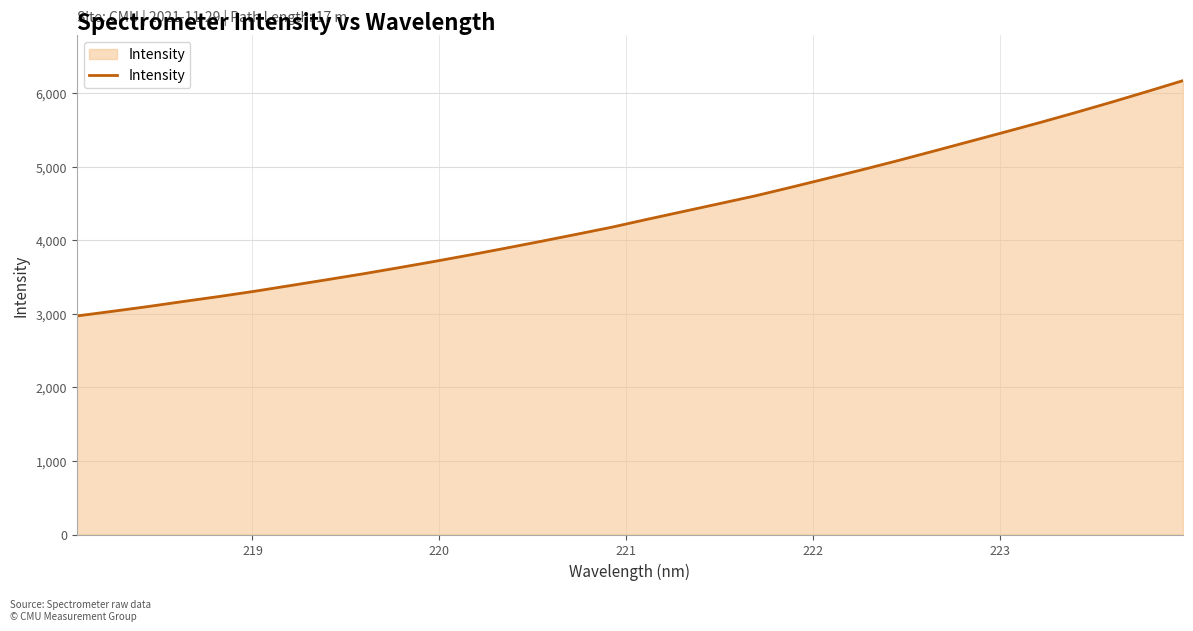

What is the difference between the maximum and minimum values?

3199.4